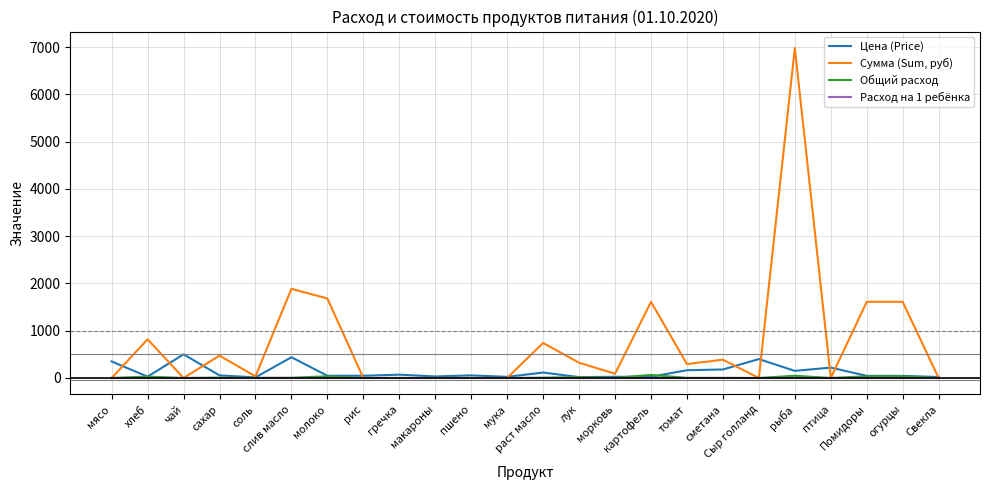

Count the number of data series in this chart.

4